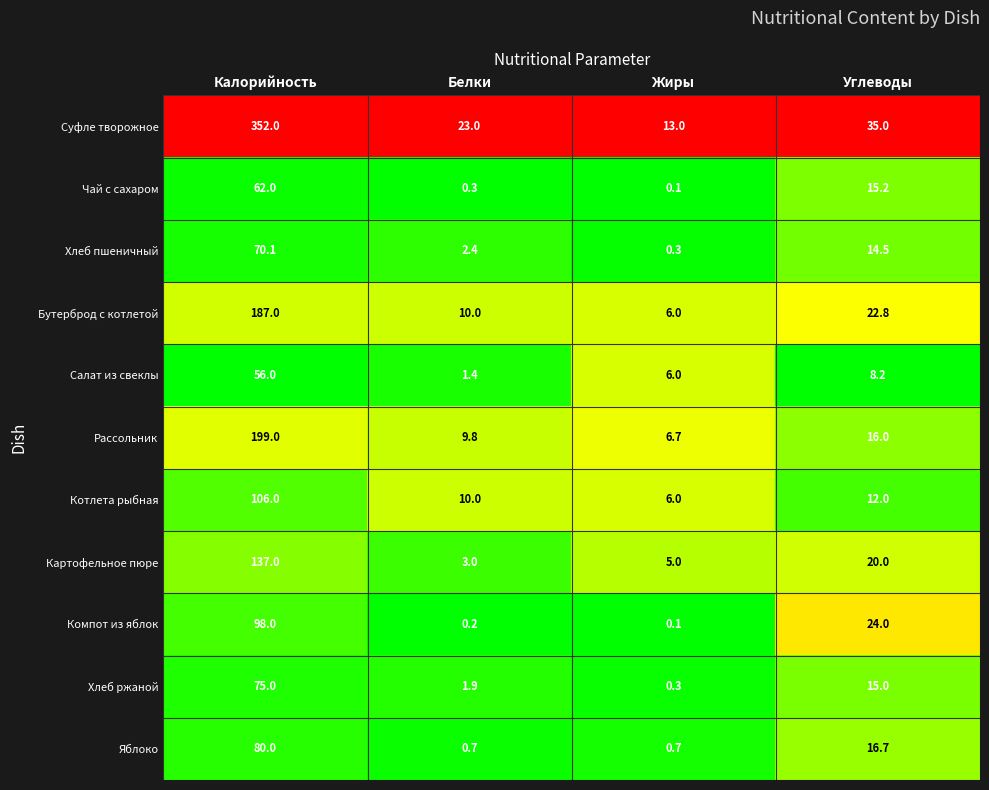

The Суфле творожное series shows 23.0 at Белки. True or false?

True